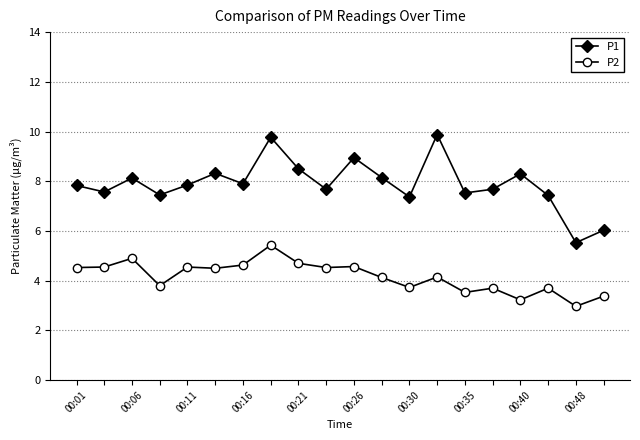

List the series in order of their peak value, lowest first.

P2, P1